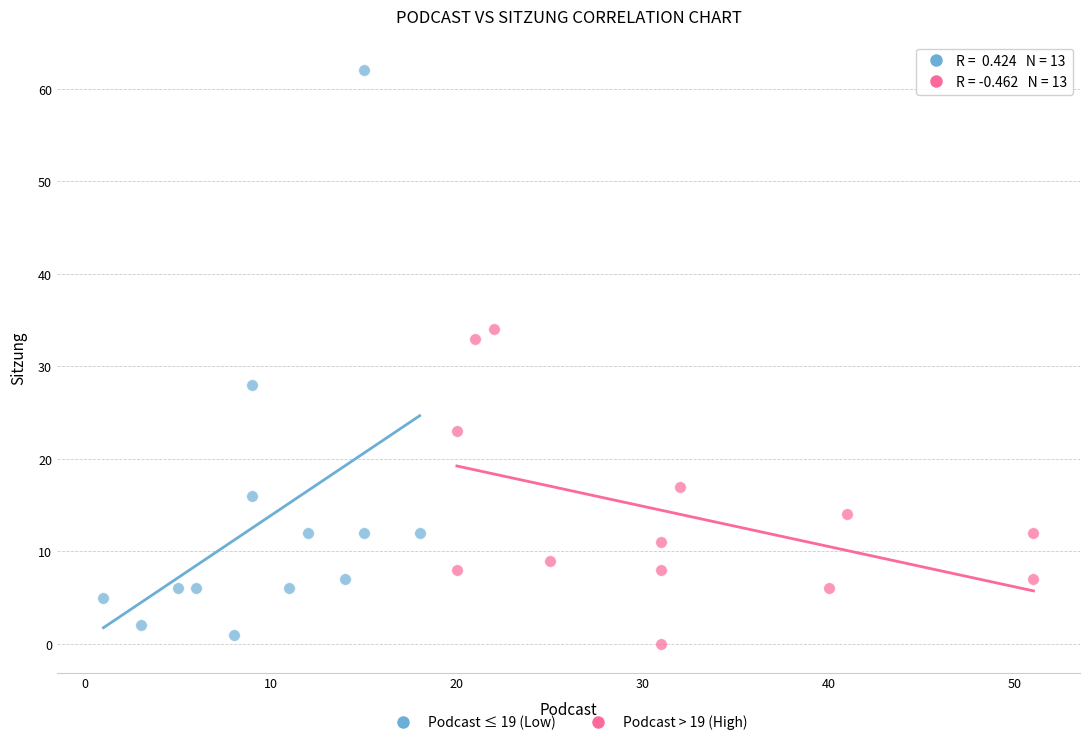

What are all the series names shown in the legend?

Podcast ≤ 19 (Low), Podcast > 19 (High)